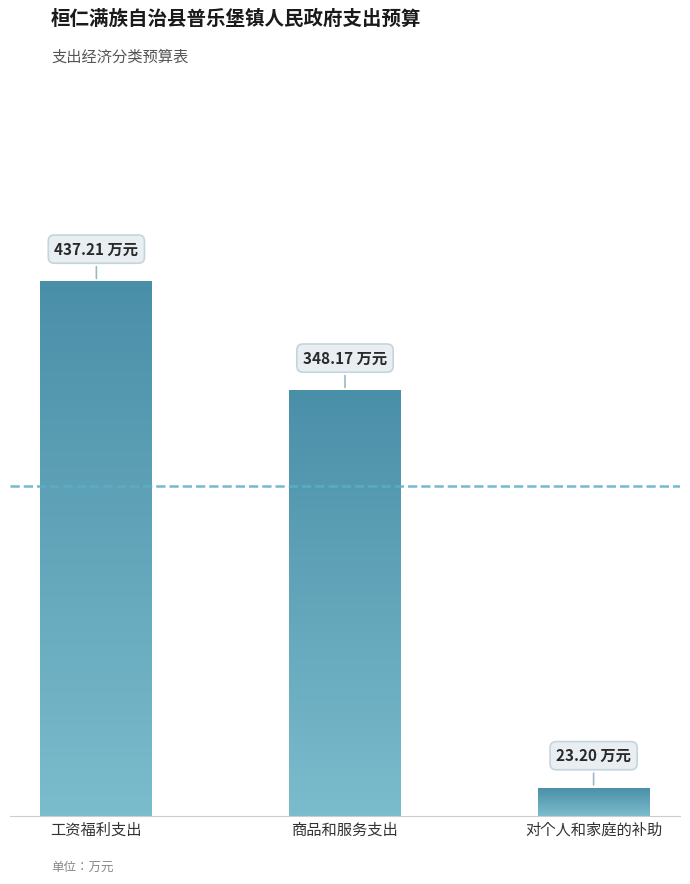

Rank the categories by value from highest to lowest.

工资福利支出, 商品和服务支出, 对个人和家庭的补助